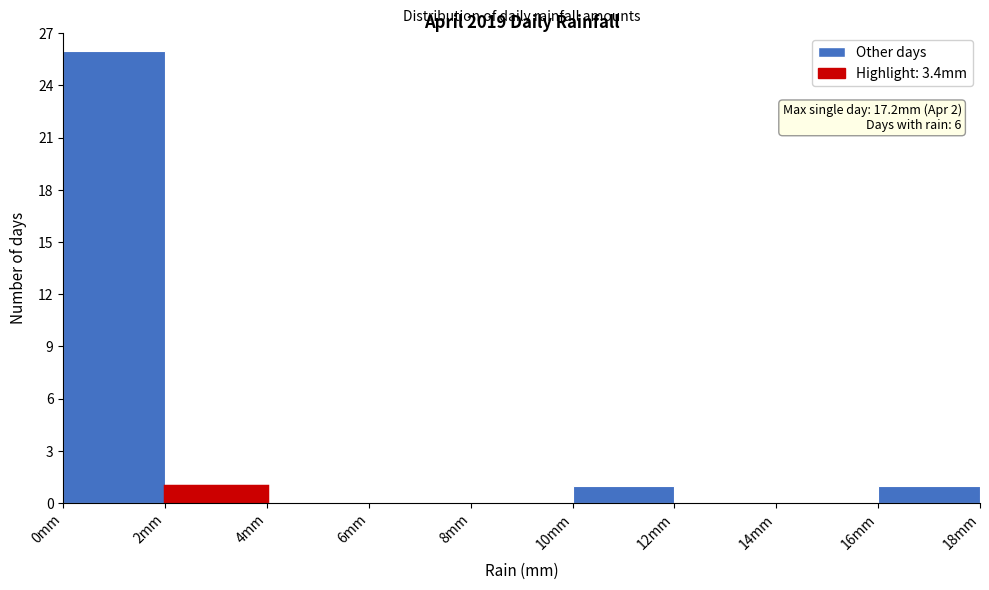

Over which range of the x-axis is the bar tallest?

0 to 2